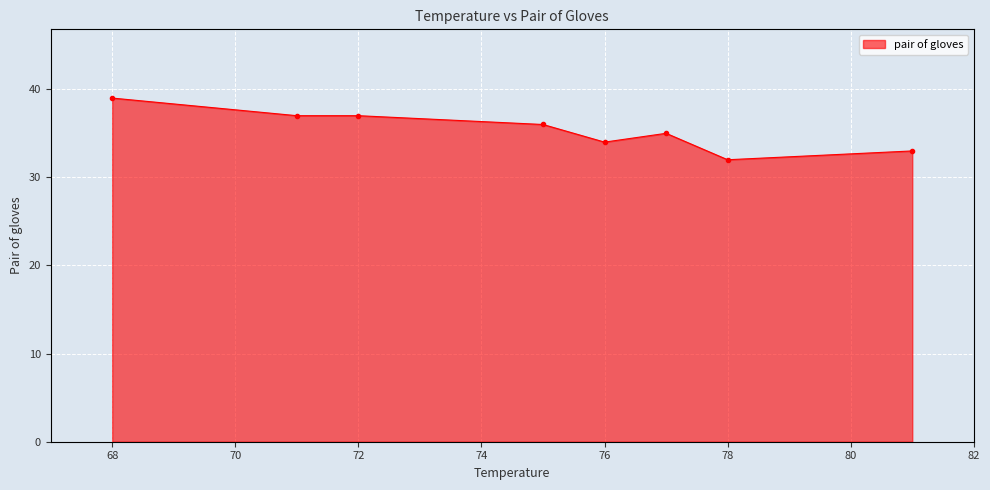

True or false: the data has more than 0 interior local peaks.

True